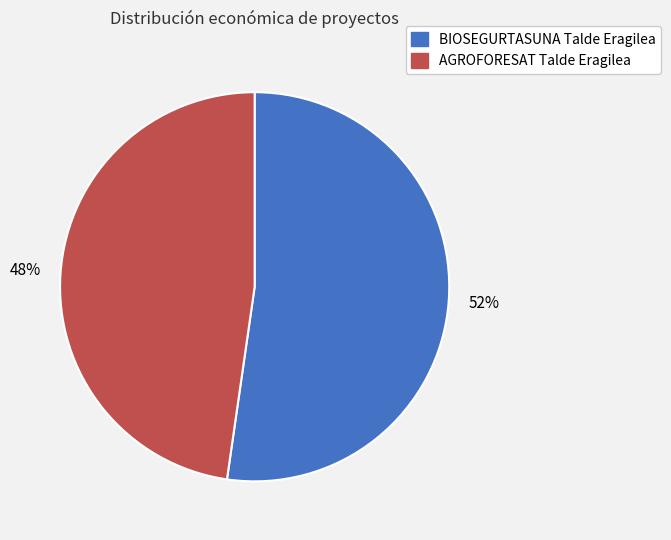

Between AGROFORESAT Talde Eragilea and BIOSEGURTASUNA Talde Eragilea, which is larger?

BIOSEGURTASUNA Talde Eragilea